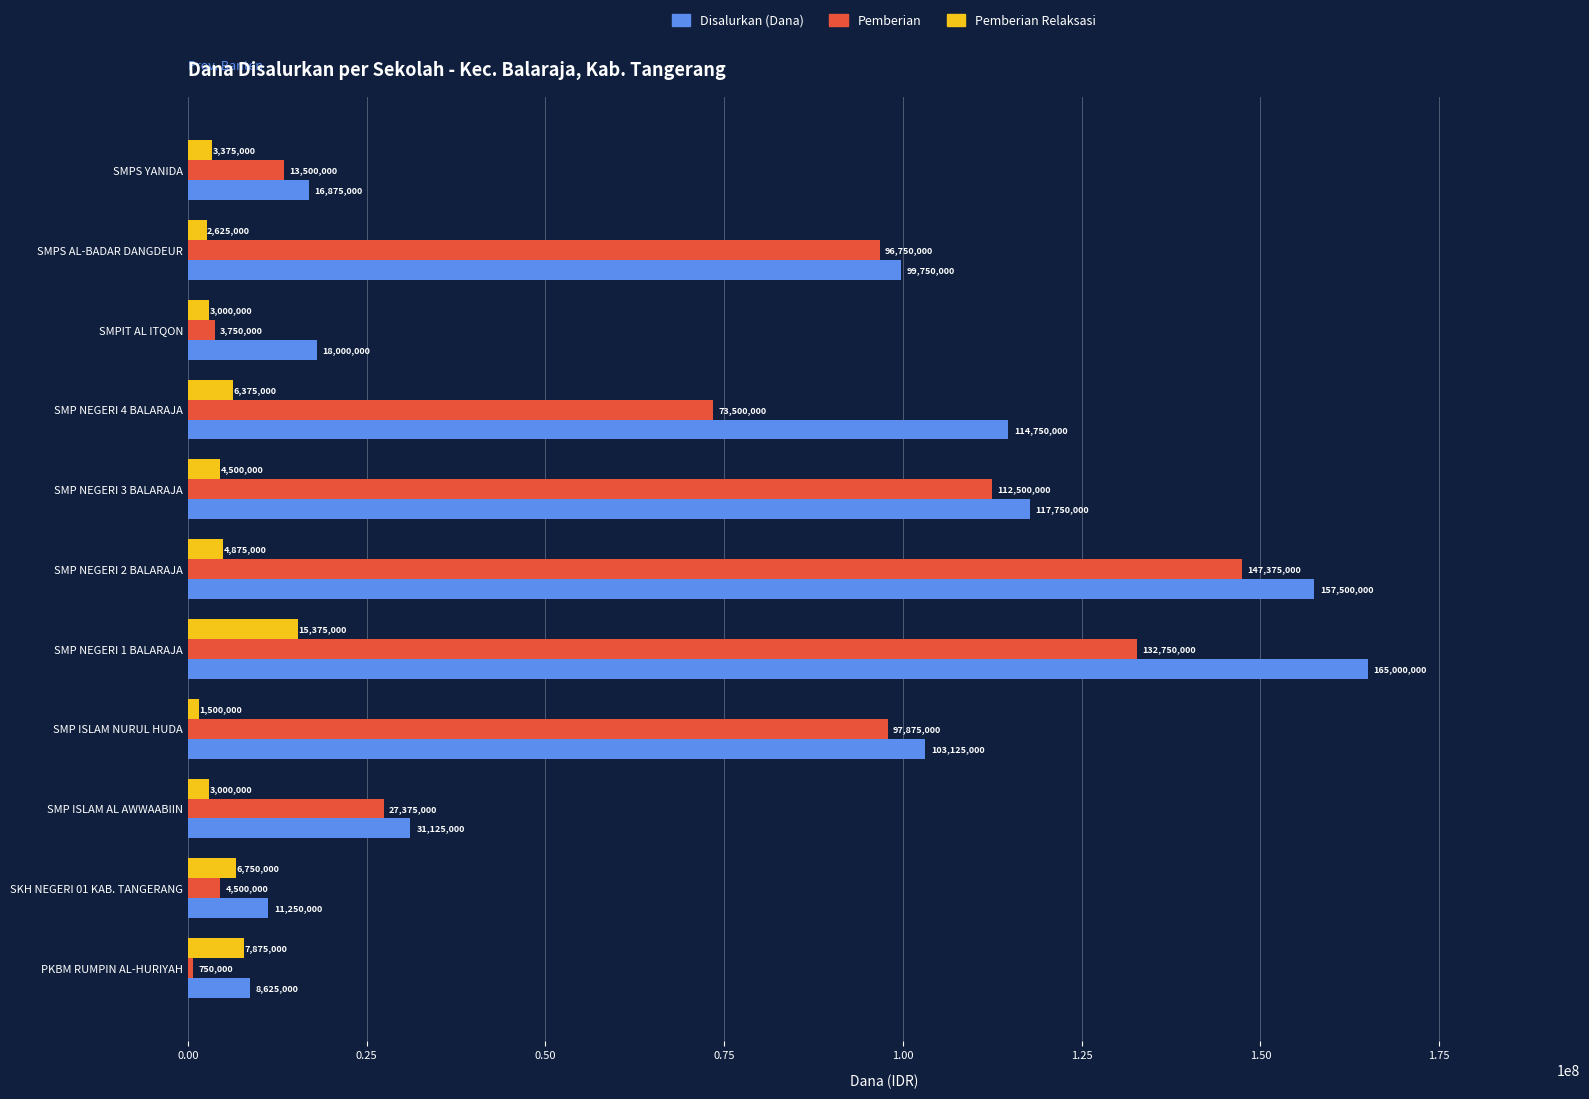

At how many categories does at least one series exceed 69110410?

6